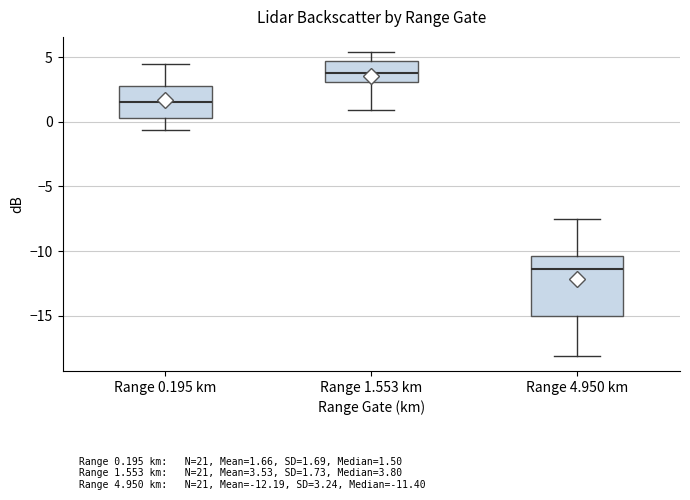

Which box's median line is the highest?

Range 1.553 km